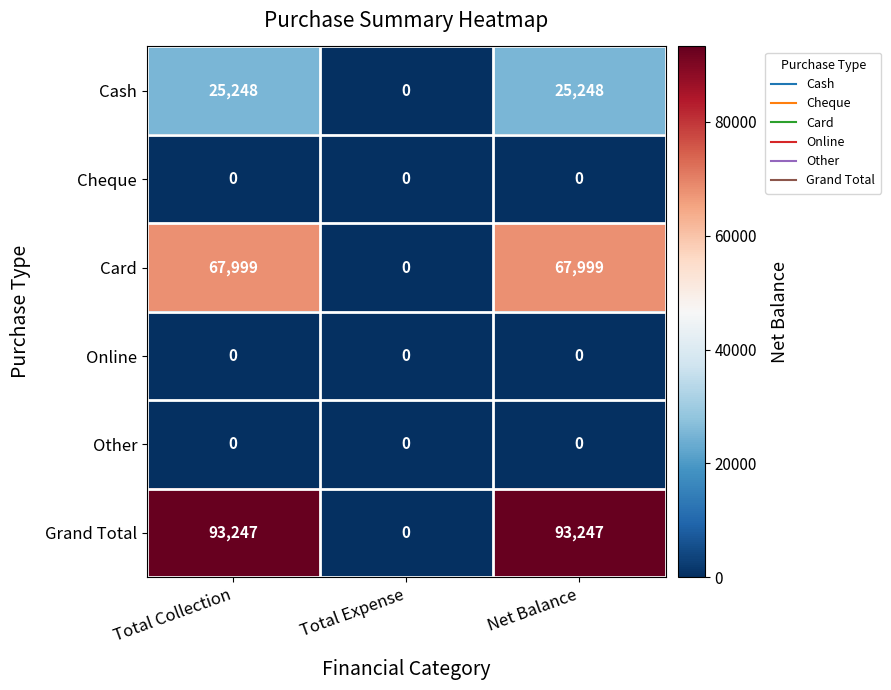

At which label does Cash reach its minimum?

Total Expense